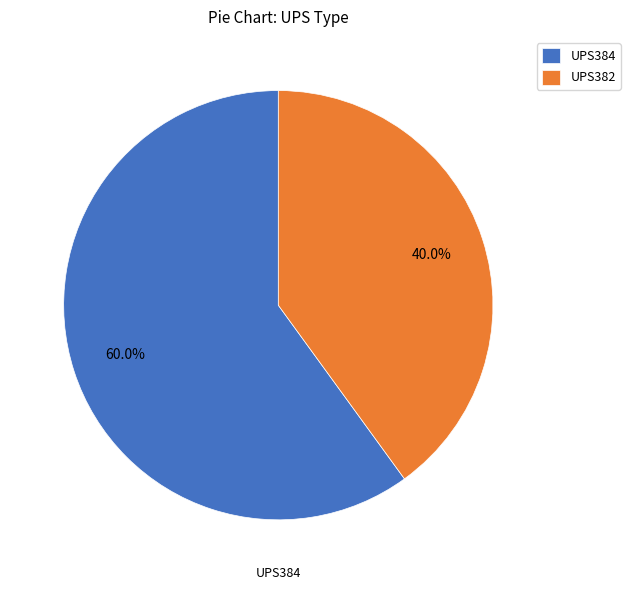

Which slice is the largest?

UPS384